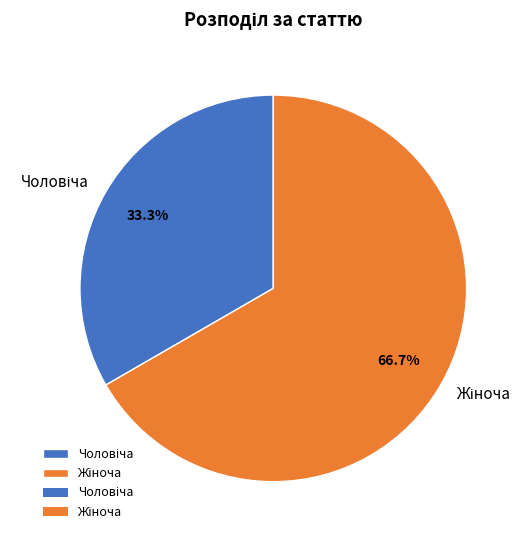

To the nearest percent, what is the combined percentage of Чоловіча and Жіноча?

100%